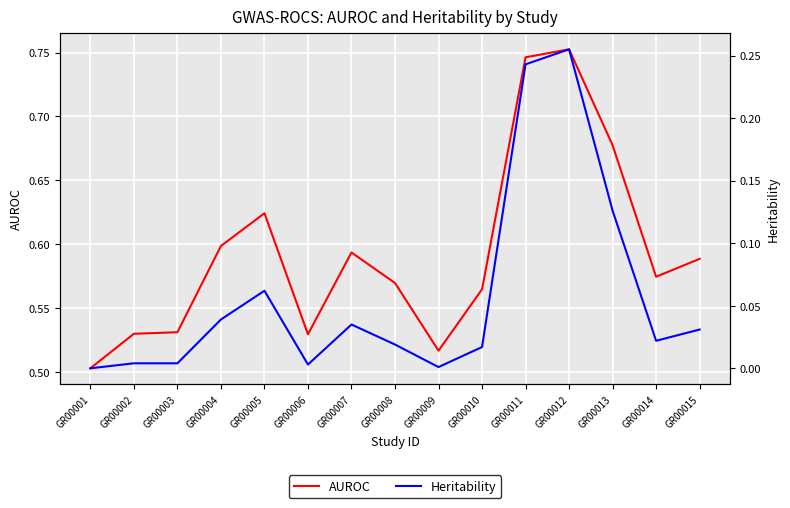

How many values in the Heritability series exceed 0?

14